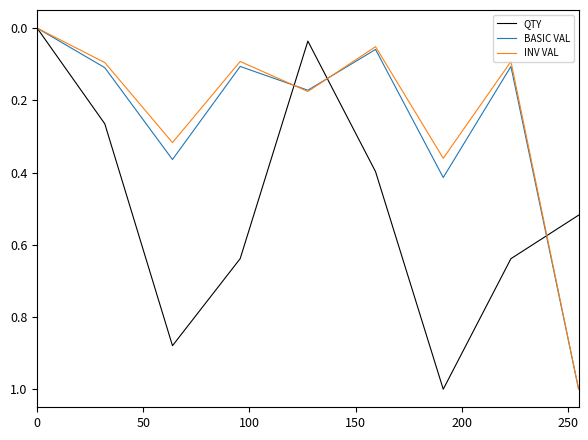

What is the maximum value for BASIC VAL?

1.0